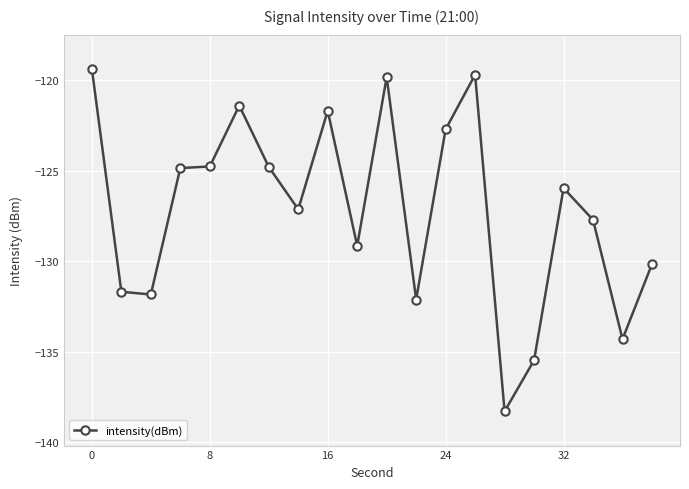

What is the sum of all values?

-2543.0